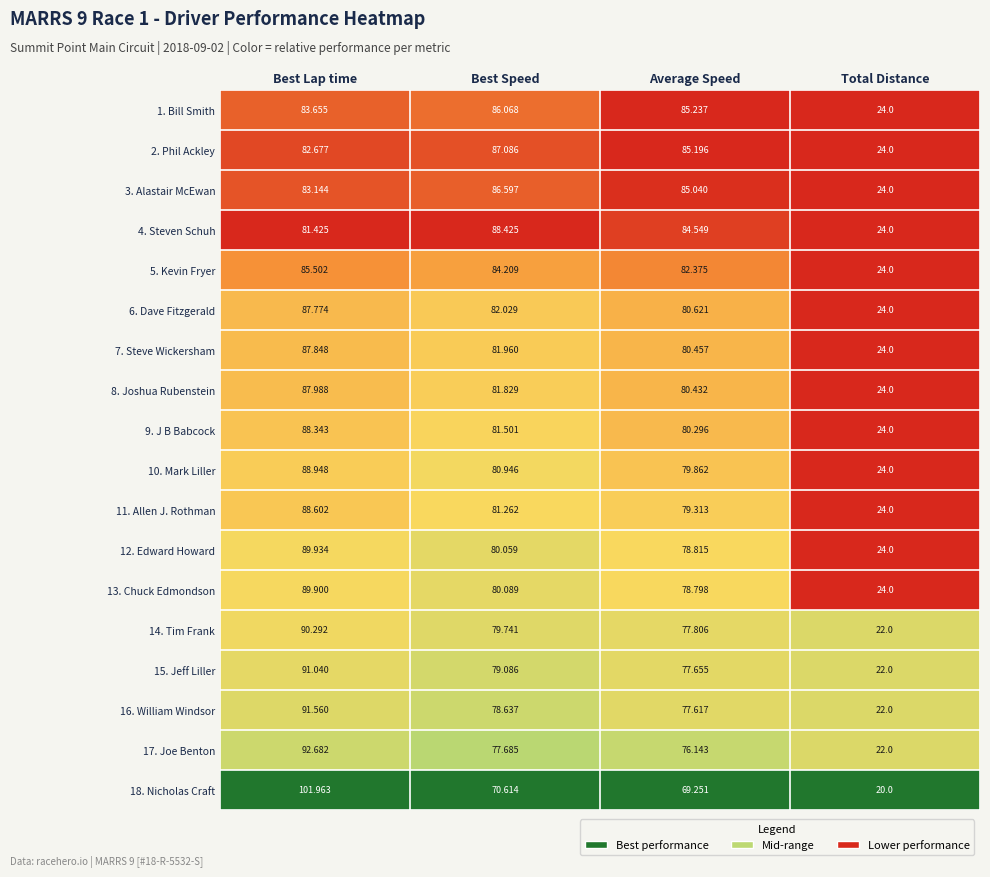

At Best Lap time, list the series in order from largest to smallest.

18. Nicholas Craft, 17. Joe Benton, 16. William Windsor, 15. Jeff Liller, 14. Tim Frank, 12. Edward Howard, 13. Chuck Edmondson, 10. Mark Liller, 11. Allen J. Rothman, 9. J B Babcock, 8. Joshua Rubenstein, 7. Steve Wickersham, 6. Dave Fitzgerald, 5. Kevin Fryer, 1. Bill Smith, 3. Alastair McEwan, 2. Phil Ackley, 4. Steven Schuh